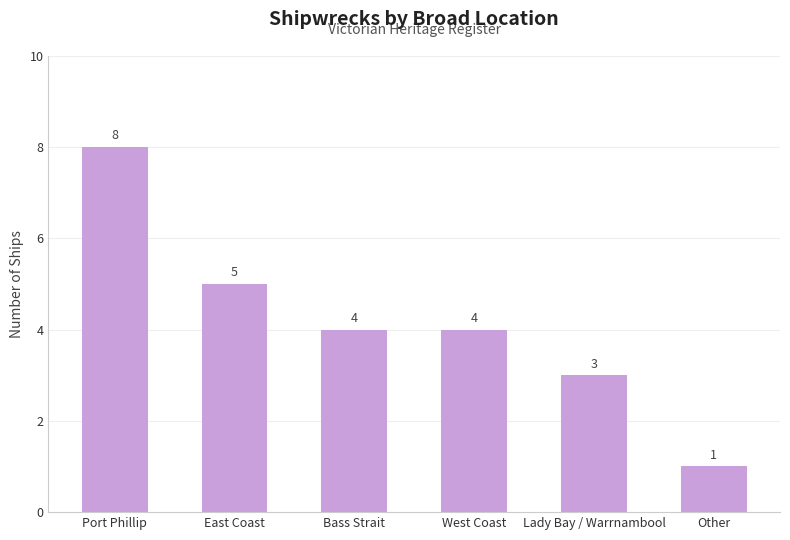

What position from the left is West Coast?

4